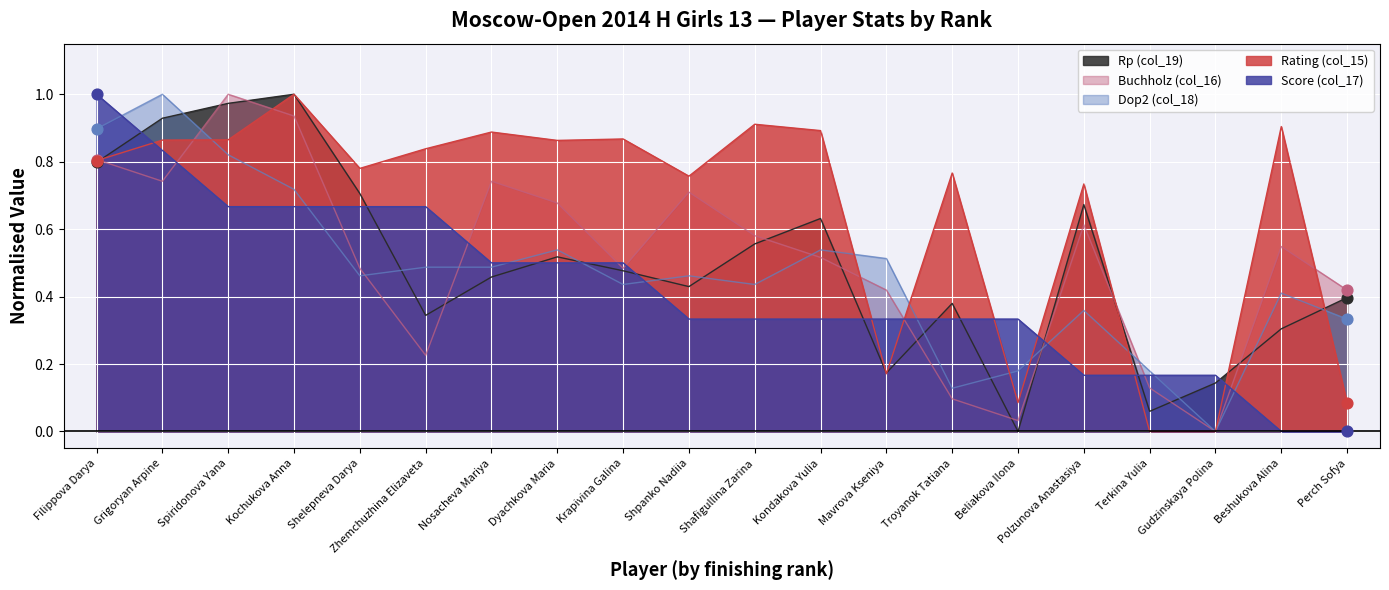

Which series has the largest total across all categories?

Rating (col_15)